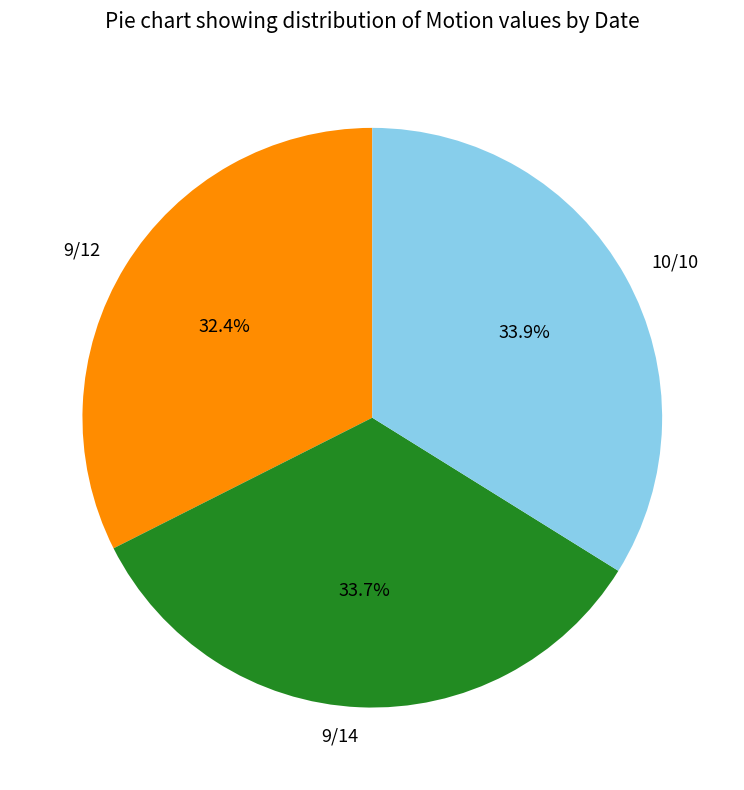

How many slices are in this pie chart?

3